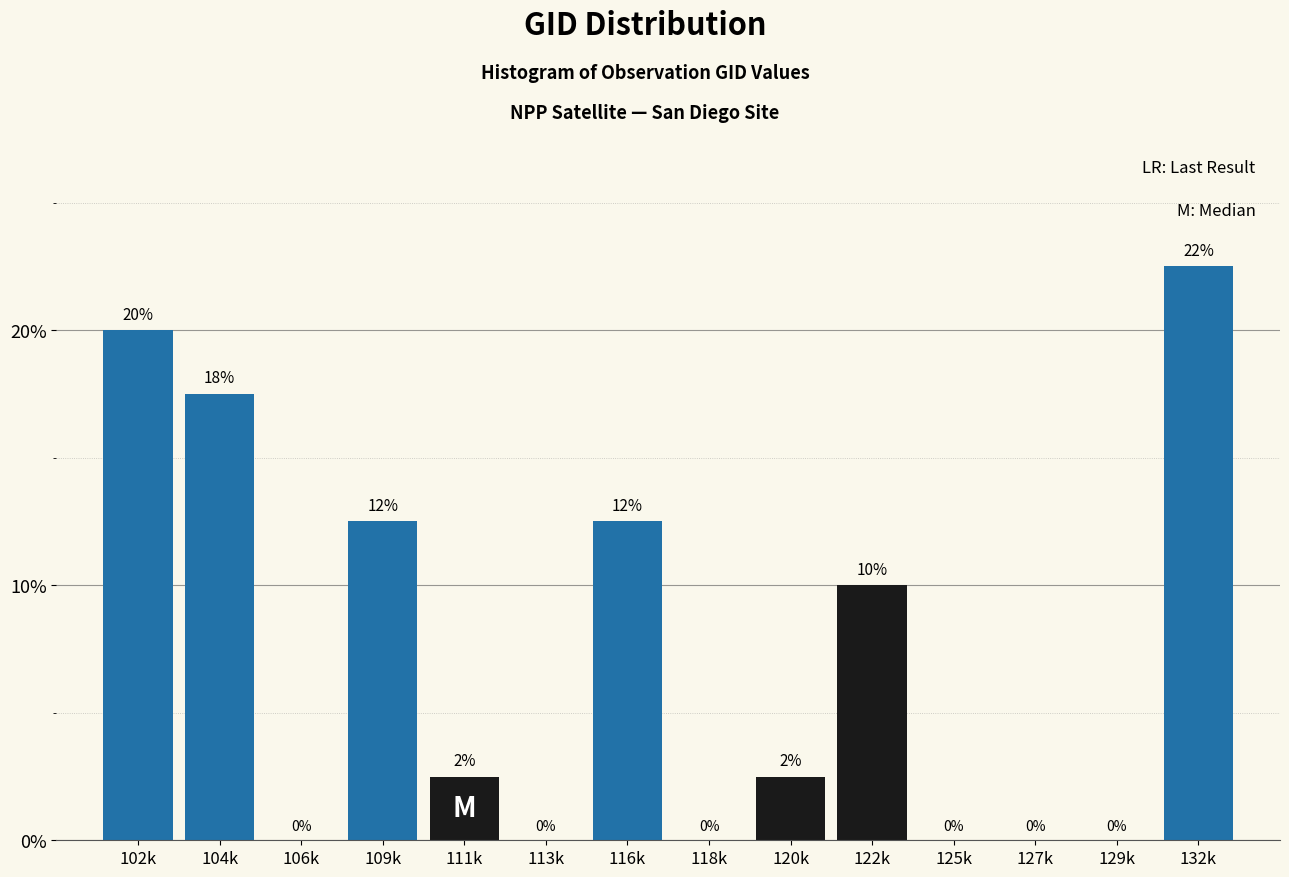

What is the maximum value shown in the chart?

22.5